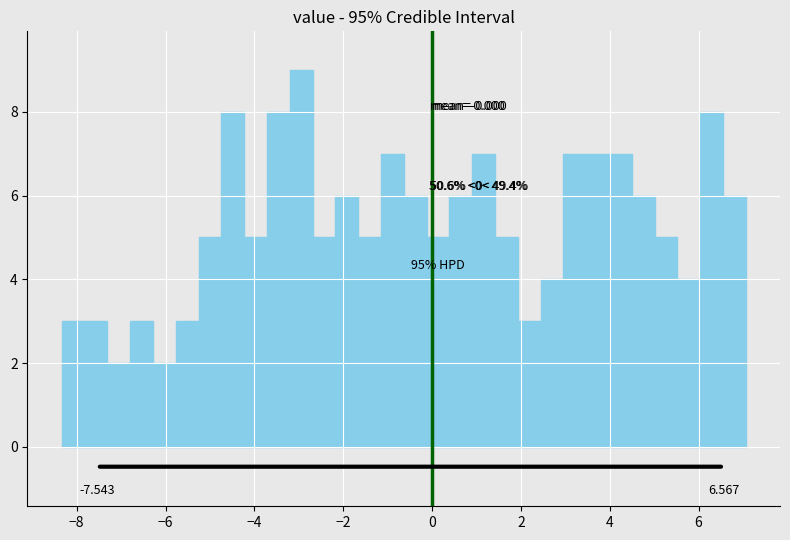

Around what value on the x-axis is the tallest bar? Give the approximate position of its centre, as read against the axis.

-3.0